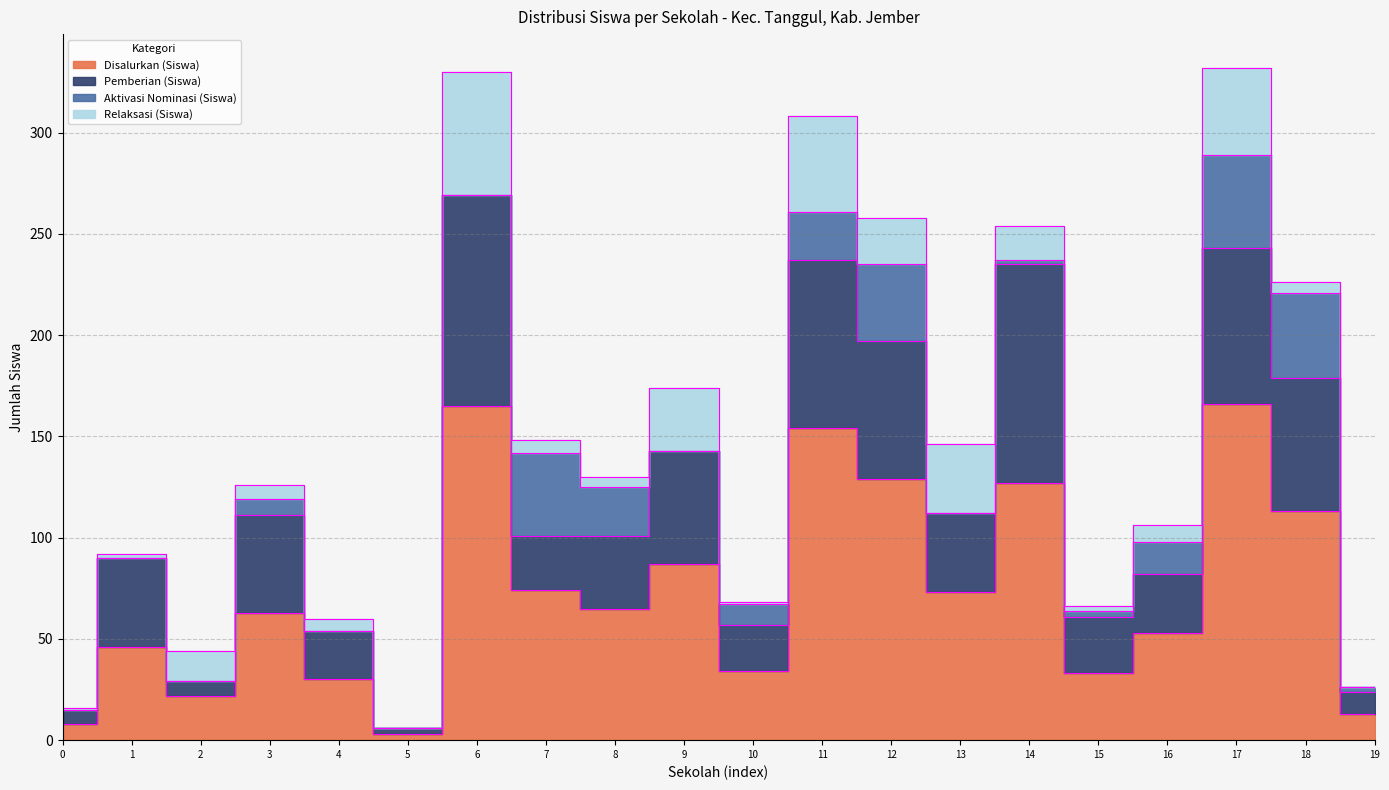

Reading right to left, transcribe all the data shown in this chart.

Disalurkan (Siswa): 13	113	166	53	33	127	73	129	154	34	87	65	74	165	3	30	63	22	46	8
Pemberian (Siswa): 11	66	77	29	28	108	39	68	83	23	56	36	27	104	3	24	48	7	44	7
Aktivasi Nominasi (Siswa): 2	42	46	16	3	2	0	38	24	10	0	24	41	0	0	0	8	0	0	0
Relaksasi (Siswa): 0	5	43	8	2	17	34	23	47	1	31	5	6	61	0	6	7	15	2	1